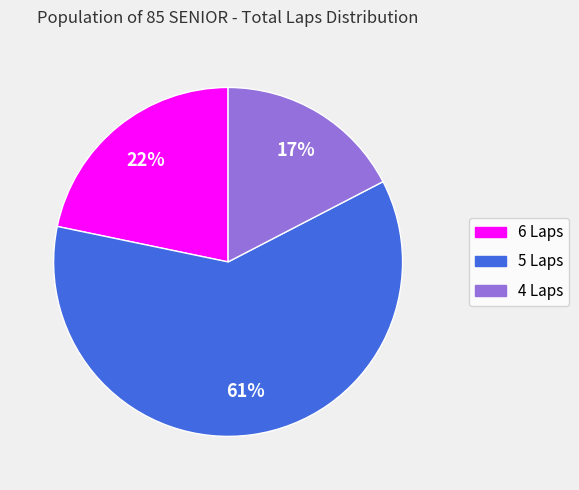

Which category accounts for the majority?

5 Laps